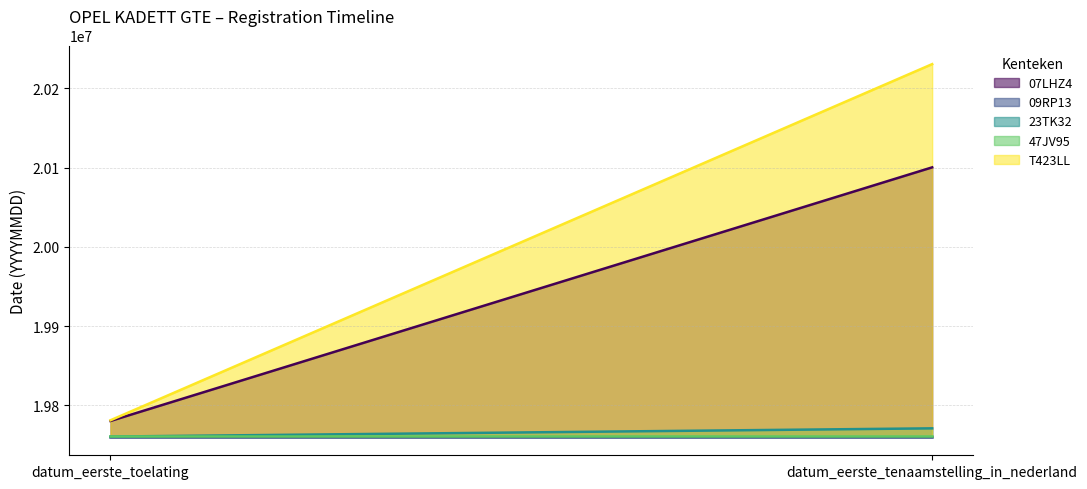

The value of 23TK32 at datum_eerste_toelating is 31188753. True or false?

False